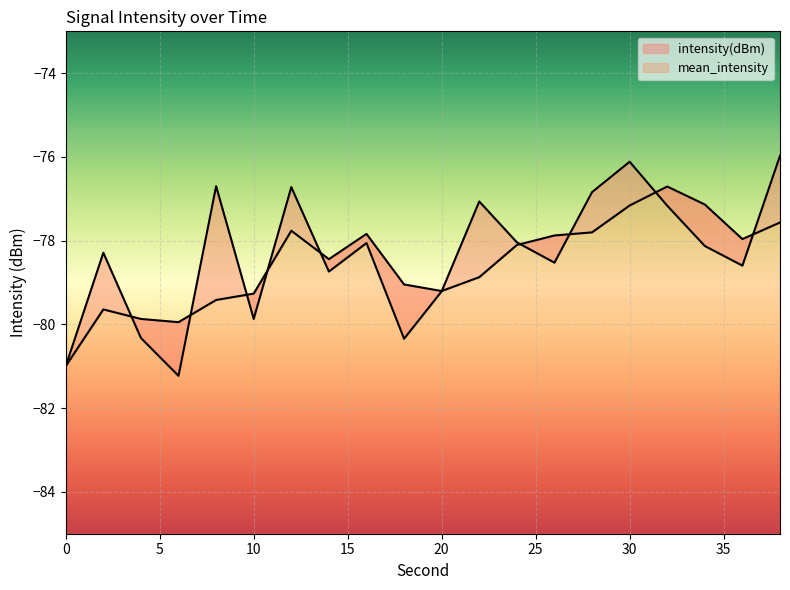

Where does the data first go above -78?

8